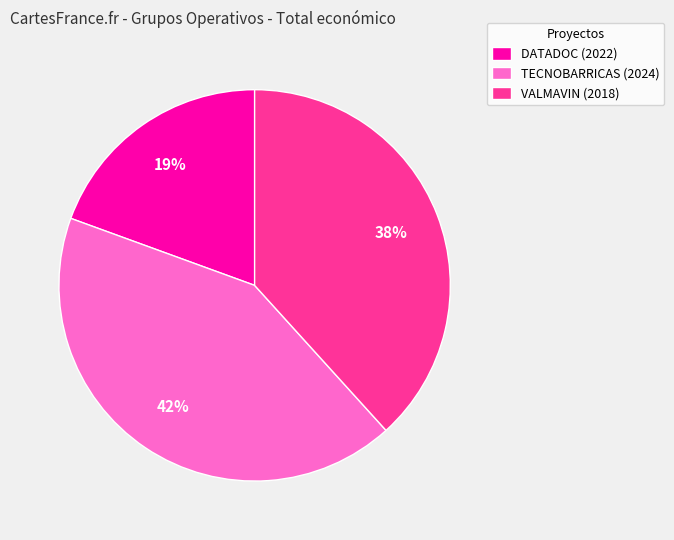

Is it true that DATADOC (2022) is 19% of the pie?

True